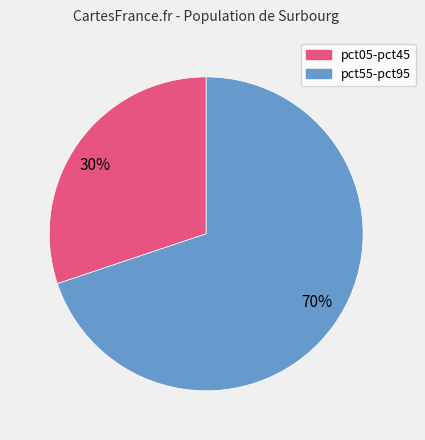

Between 30% and 70%, which is larger?

70%